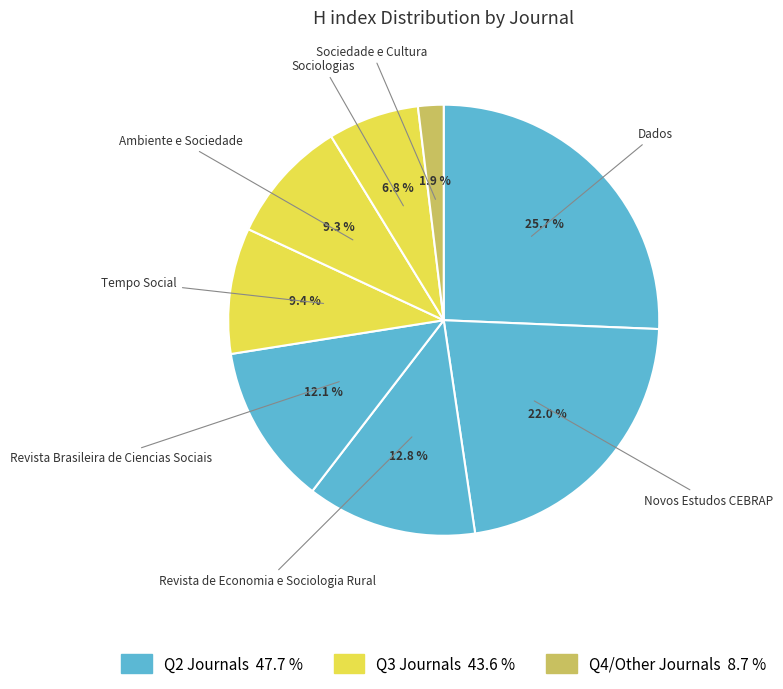

To the nearest percent, what is the difference between the largest and smallest slice percentages?

24%